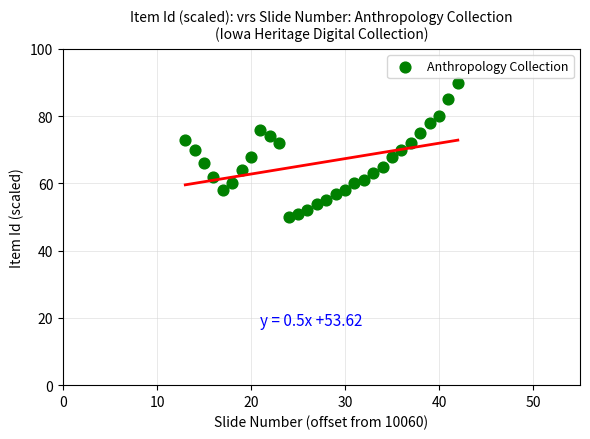

What is the range of X values (max minus min)?

29